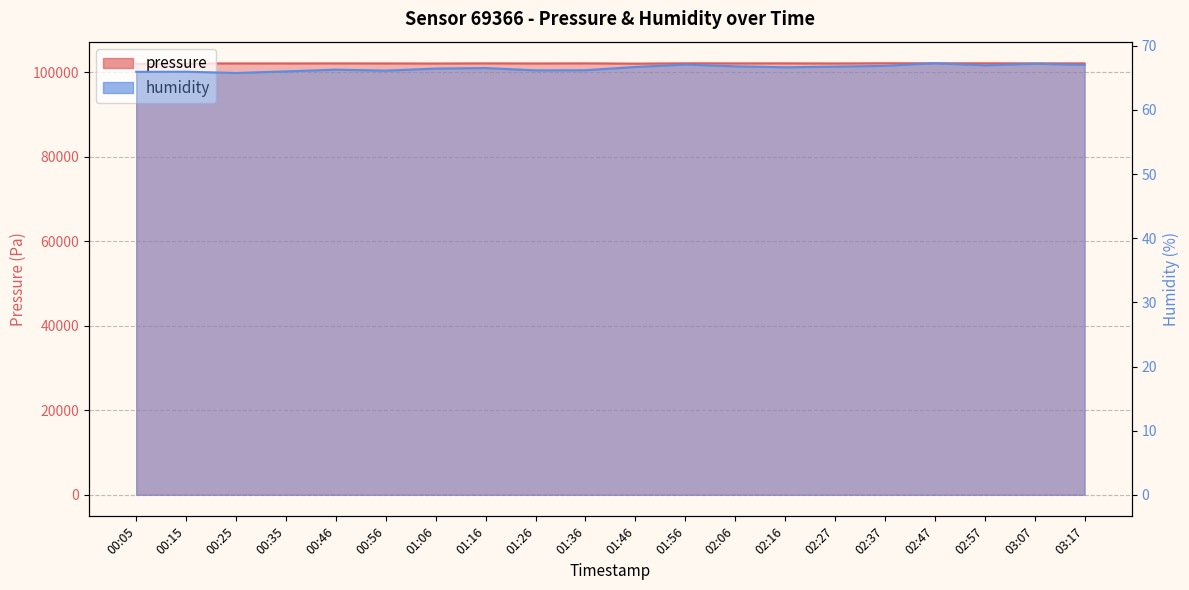

Does the chart have visible grid lines?

Yes